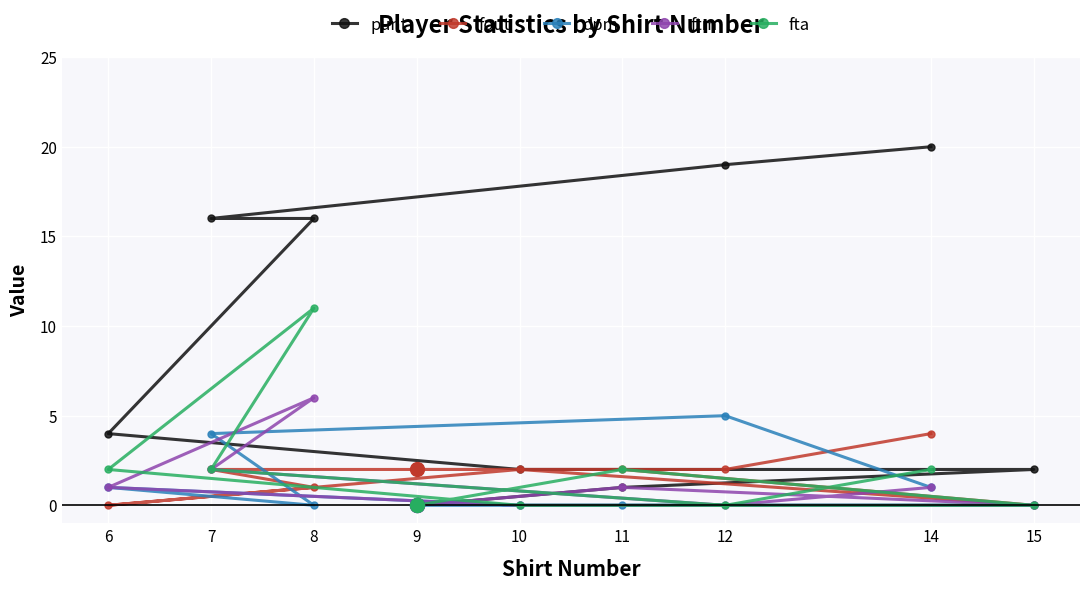

What value does the ftm series have at 8?

6